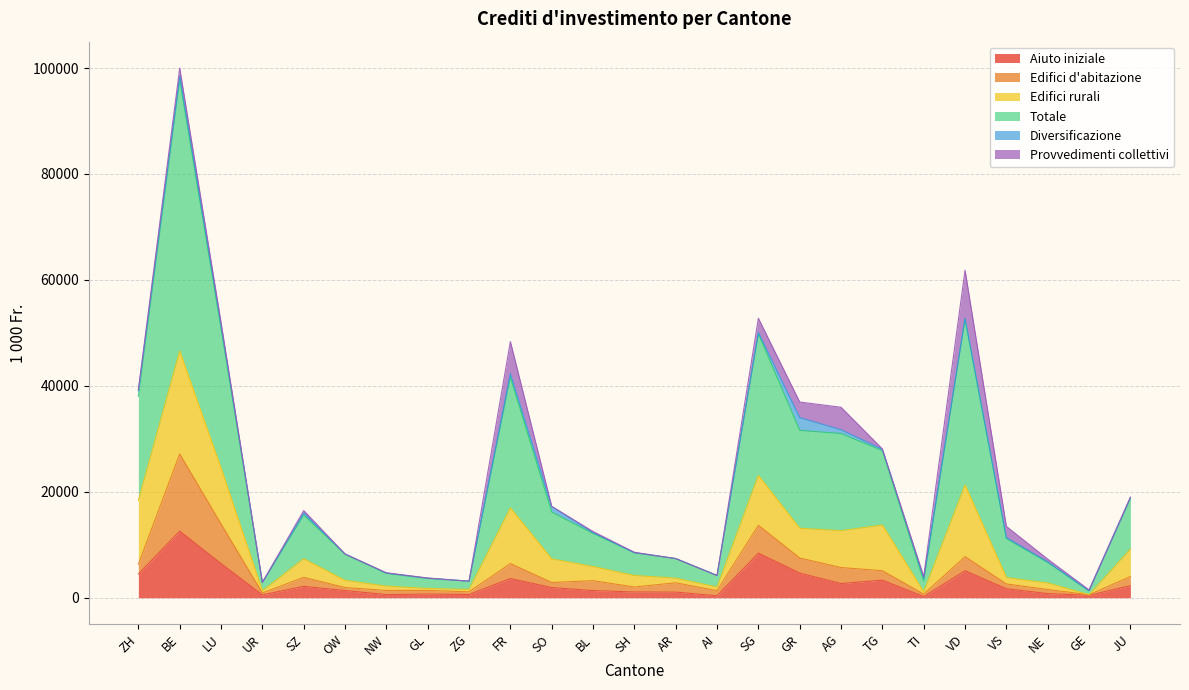

At which label does Aiuto iniziale reach its peak?

BE